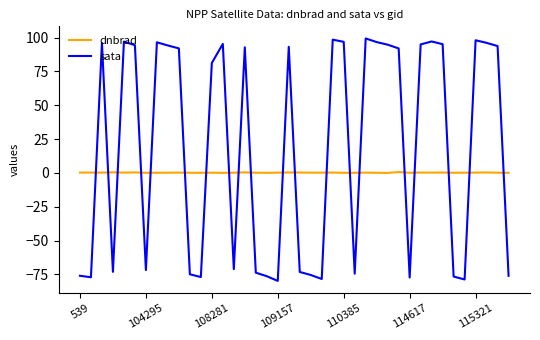

After their last crossing, which series has the higher values: dnbrad or sata?

dnbrad